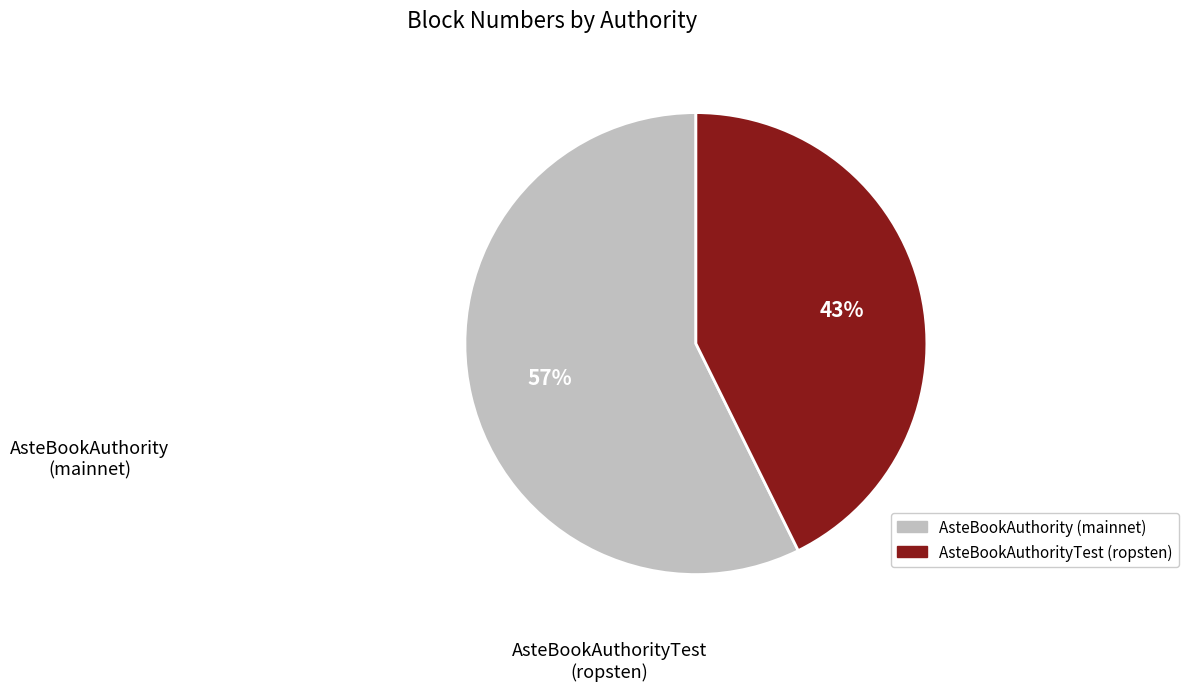

What is the ratio of the value at AsteBookAuthority (mainnet) to the value at AsteBookAuthorityTest (ropsten)?

1.3